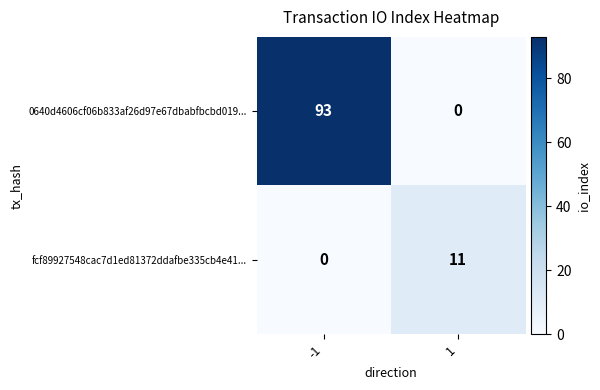

Which series has the largest total across all categories?

0640d4606cf06b833af26d97e67dbabfbcbd019...